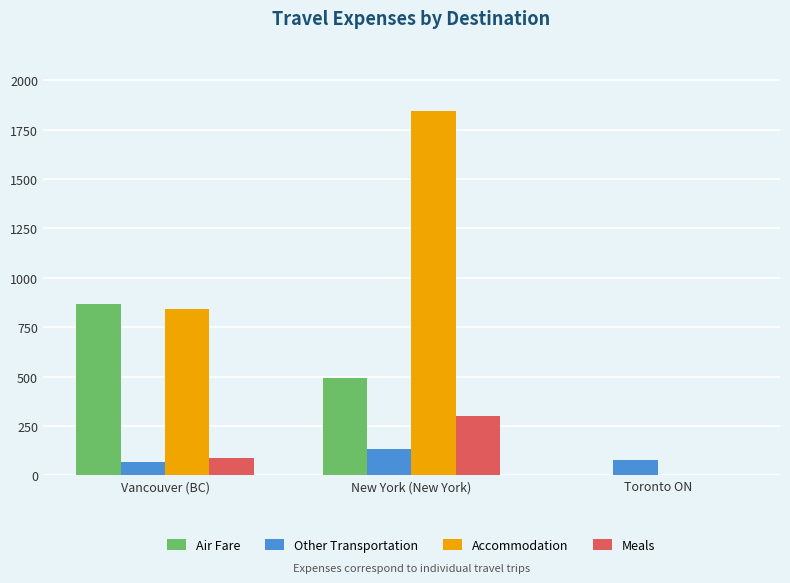

Are the bars horizontal?

No